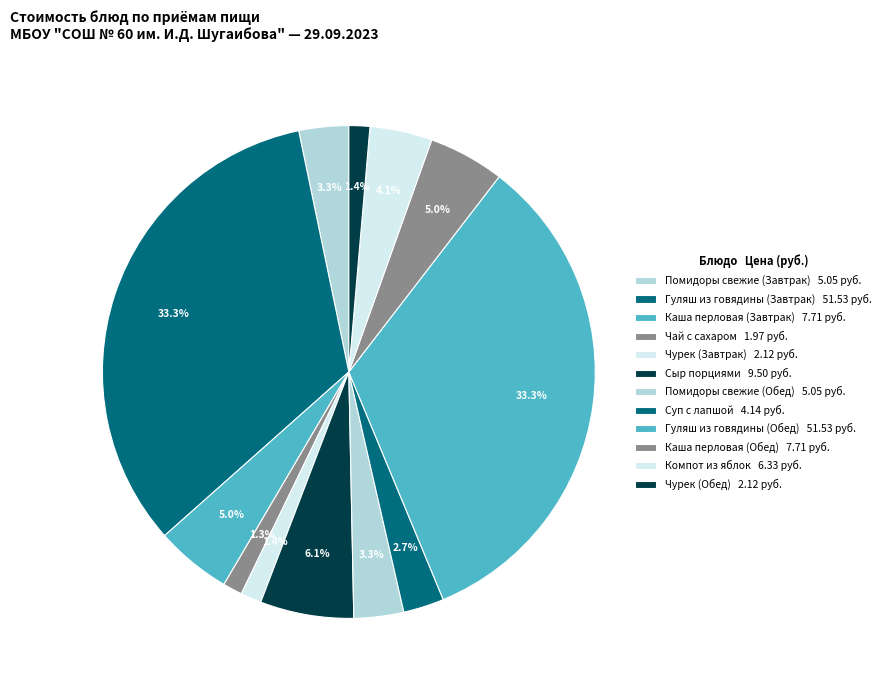

Which category has the smallest portion of the pie?

Чай с сахаром